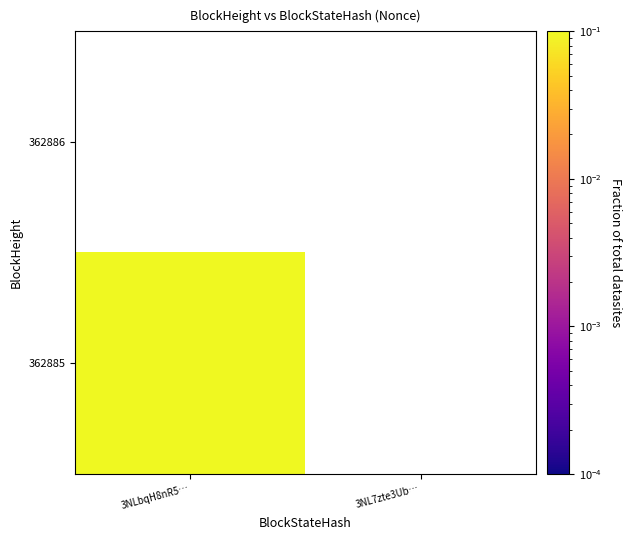

What is the greatest value displayed?

1.0